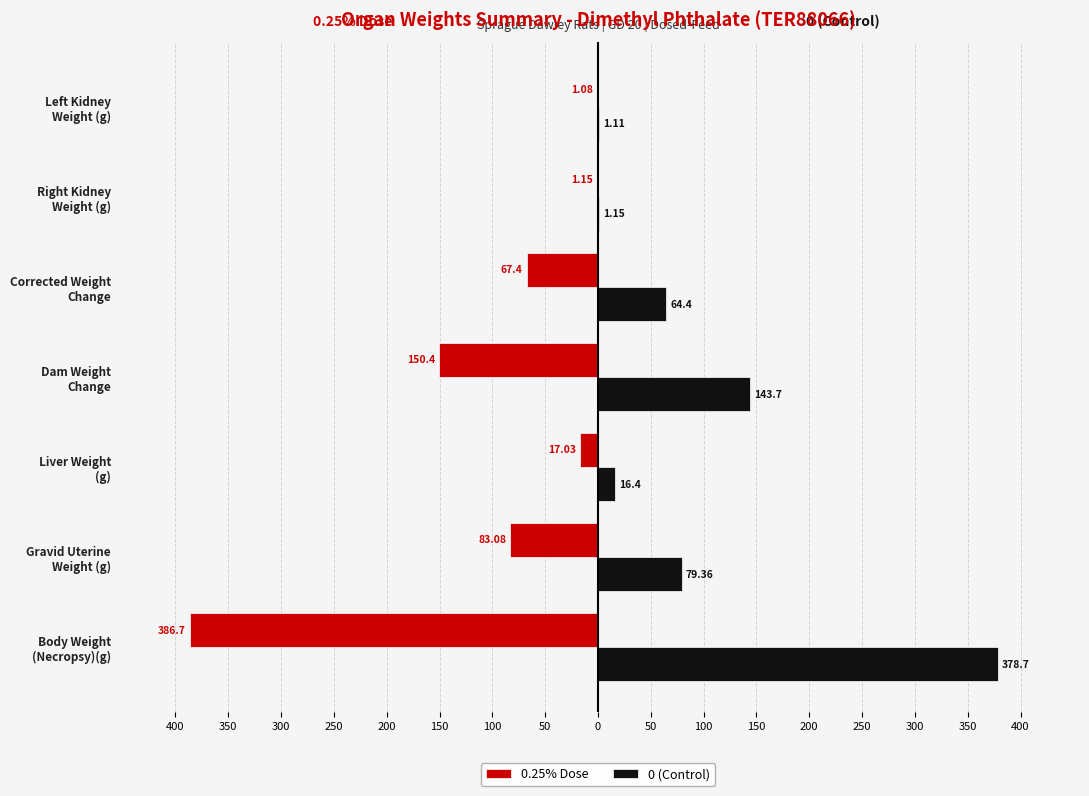

What are all the series names shown in the legend?

0.25% Dose, 0 (Control)